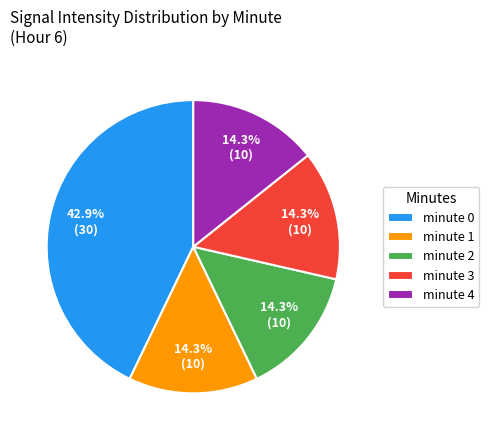

Which category has the biggest portion of the pie?

minute 0